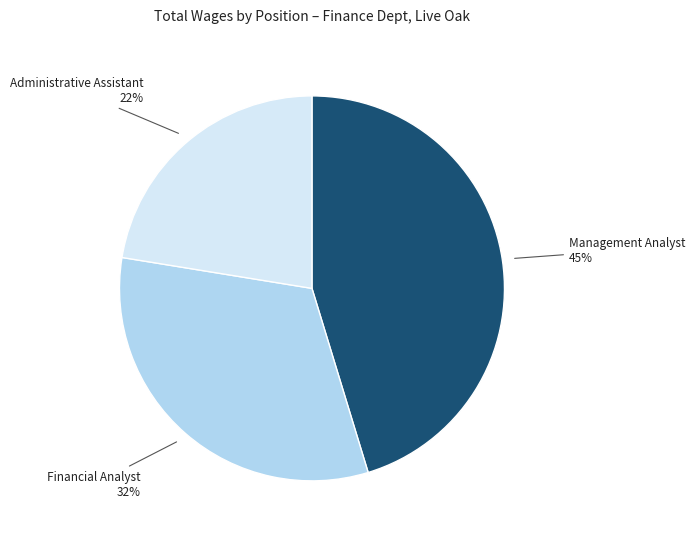

Does any single category account for the majority?

No